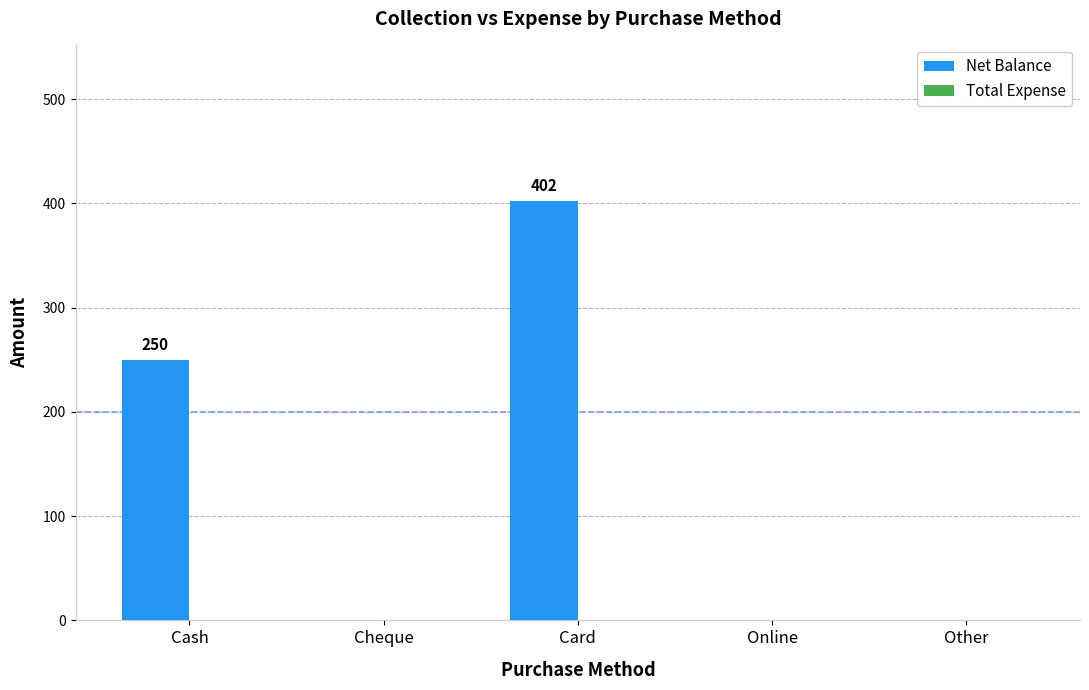

The chart shows a value of 0 at Other. True or false?

True